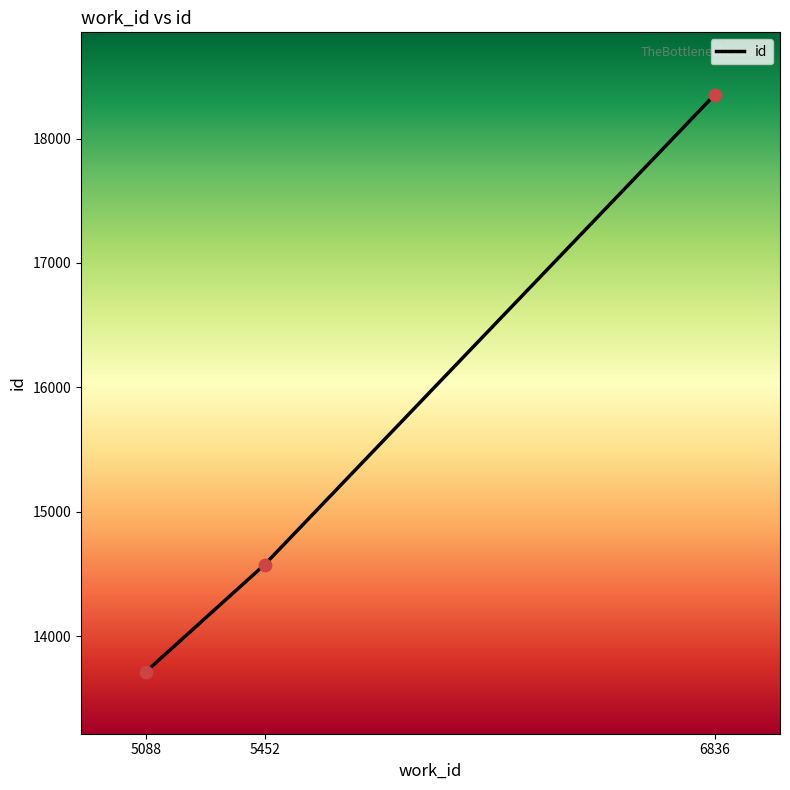

Between 5088 and 6836, which is larger?

6836